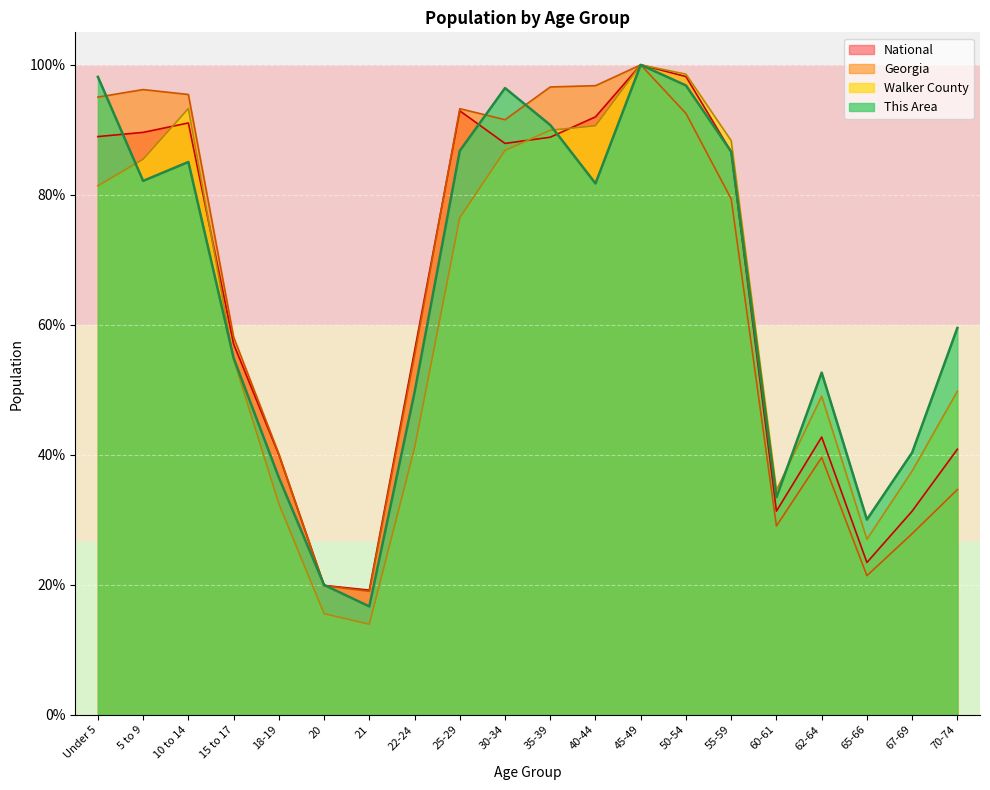

How many interior local peaks does the Walker County series have?

3